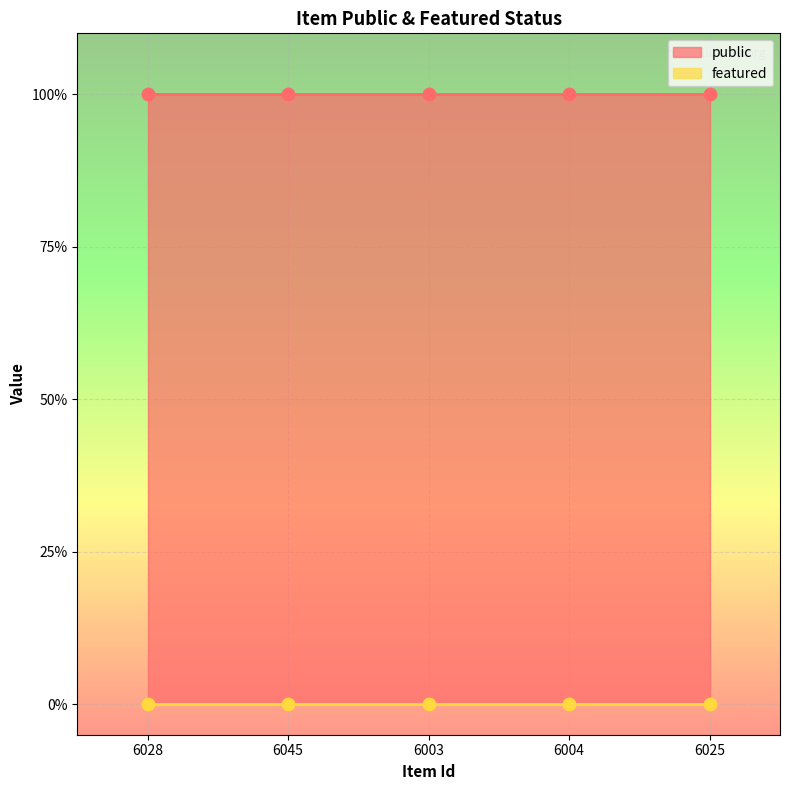

What is the total value across all series at 6045?

1